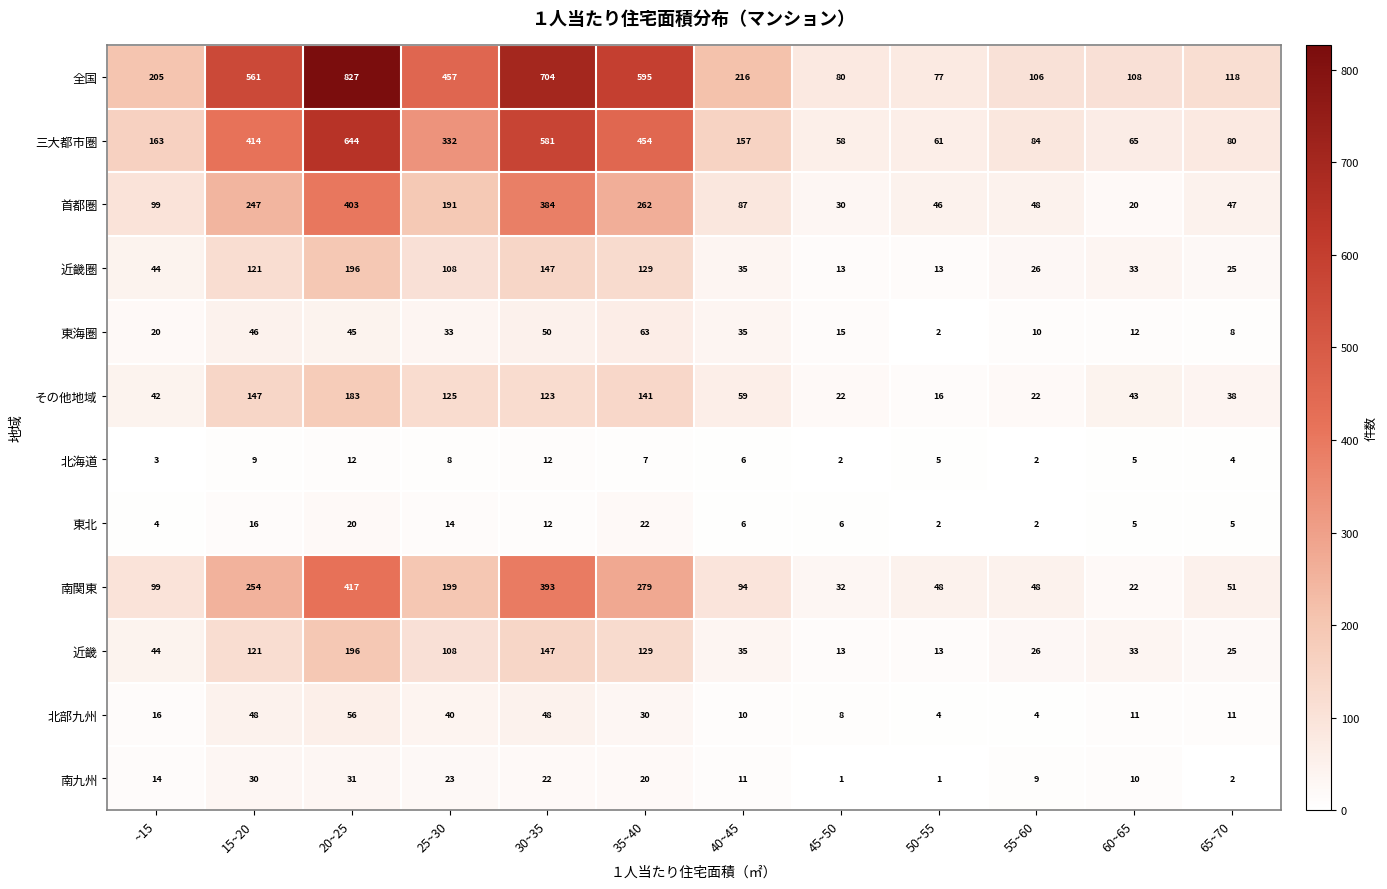

The value of 近畿 at 55~60 is 35. True or false?

False